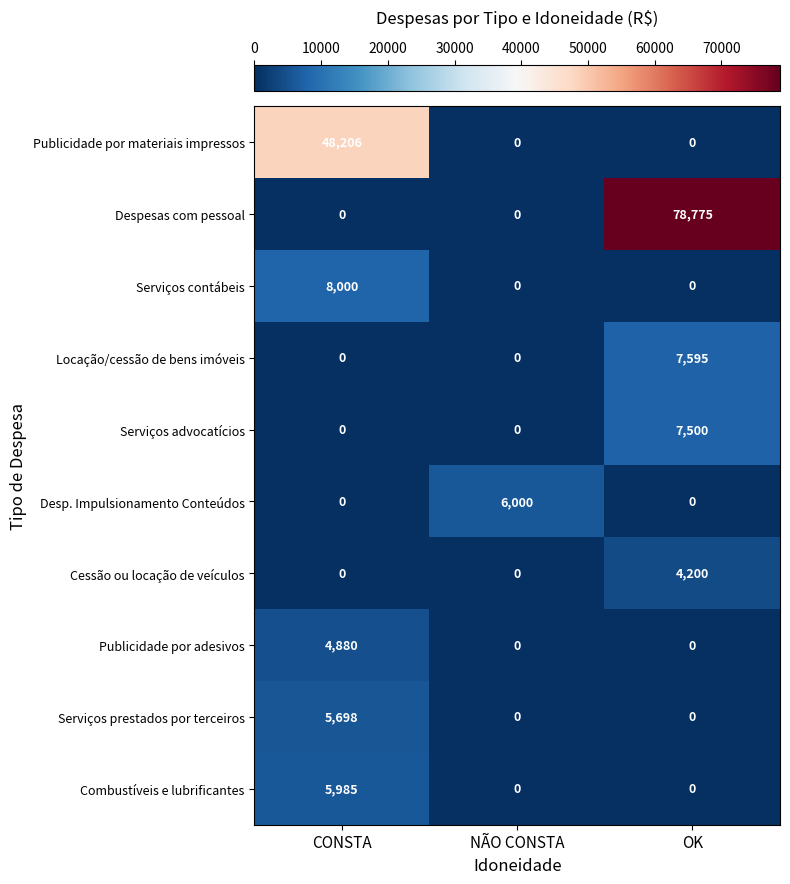

Which series has the largest total across all categories?

Despesas com pessoal